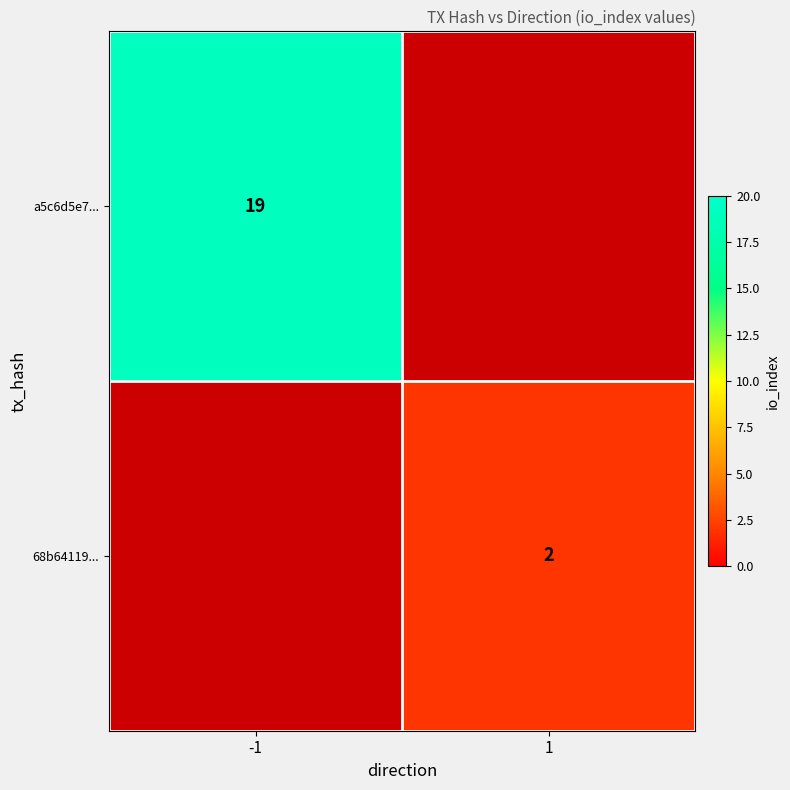

True or false: a5c6d5e7... has a value of 10 at -1.

False